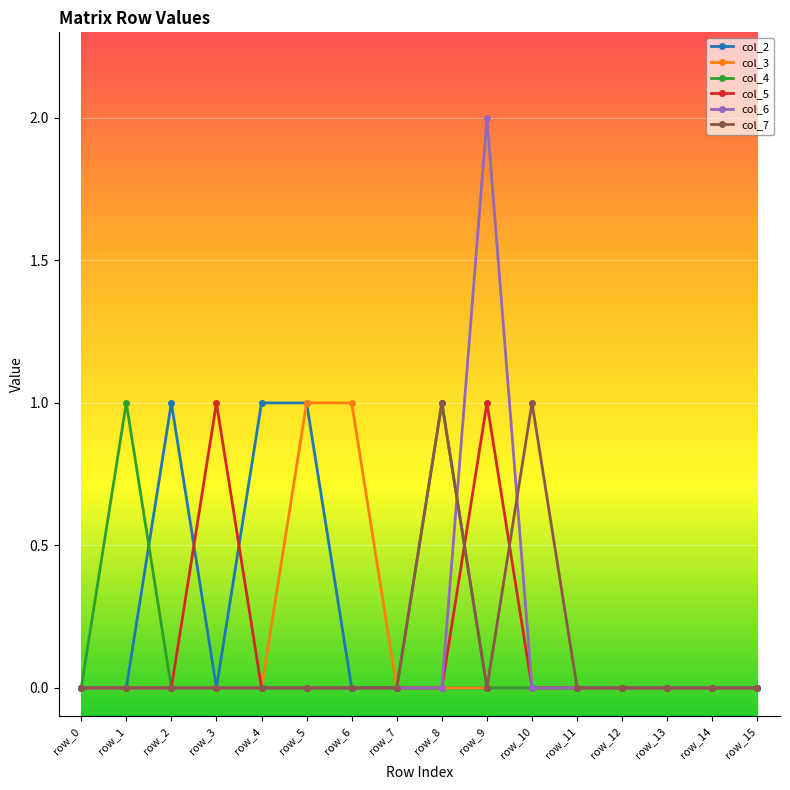

Reading left to right, list all the values displayed in this chart.

col_2: row_0=0	row_1=0	row_2=1	row_3=0	row_4=1	row_5=1	row_6=0	row_7=0	row_8=0	row_9=0	row_10=0	row_11=0	row_12=0	row_13=0	row_14=0	row_15=0
col_3: row_0=0	row_1=0	row_2=0	row_3=0	row_4=0	row_5=1	row_6=1	row_7=0	row_8=0	row_9=0	row_10=0	row_11=0	row_12=0	row_13=0	row_14=0	row_15=0
col_4: row_0=0	row_1=1	row_2=0	row_3=0	row_4=0	row_5=0	row_6=0	row_7=0	row_8=1	row_9=0	row_10=0	row_11=0	row_12=0	row_13=0	row_14=0	row_15=0
col_5: row_0=0	row_1=0	row_2=0	row_3=1	row_4=0	row_5=0	row_6=0	row_7=0	row_8=0	row_9=1	row_10=0	row_11=0	row_12=0	row_13=0	row_14=0	row_15=0
col_6: row_0=0	row_1=0	row_2=0	row_3=0	row_4=0	row_5=0	row_6=0	row_7=0	row_8=0	row_9=2	row_10=0	row_11=0	row_12=0	row_13=0	row_14=0	row_15=0
col_7: row_0=0	row_1=0	row_2=0	row_3=0	row_4=0	row_5=0	row_6=0	row_7=0	row_8=1	row_9=0	row_10=1	row_11=0	row_12=0	row_13=0	row_14=0	row_15=0